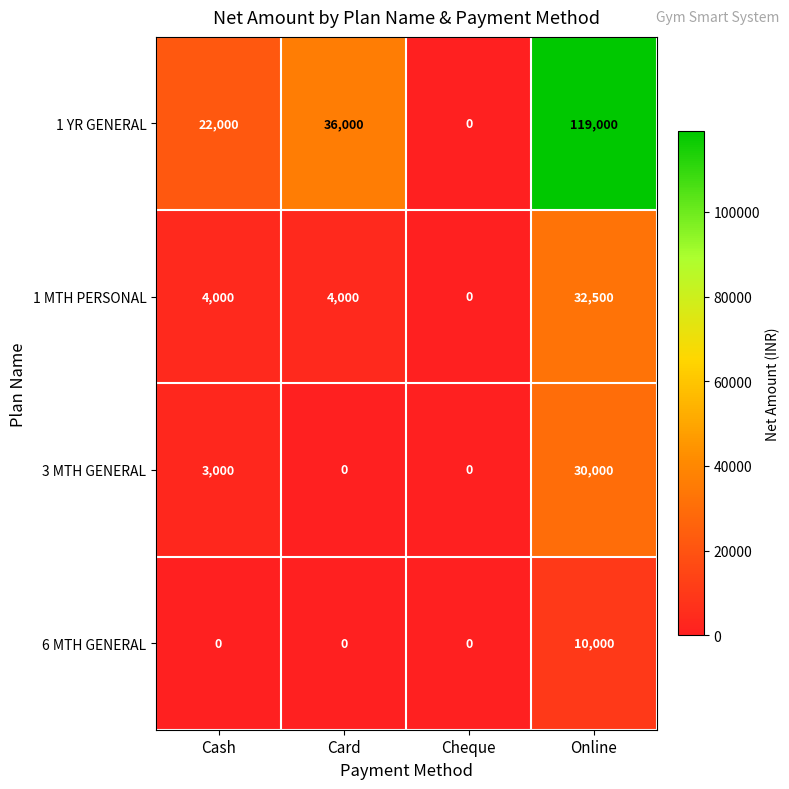

Is it true that 1 MTH PERSONAL equals -19976 at Cheque?

False